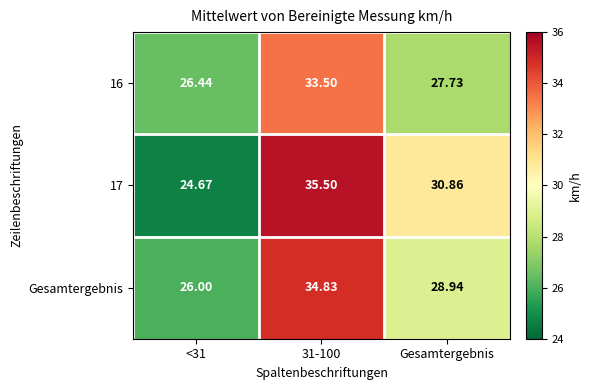

Where is 17 nearest to the value 30?

Gesamtergebnis